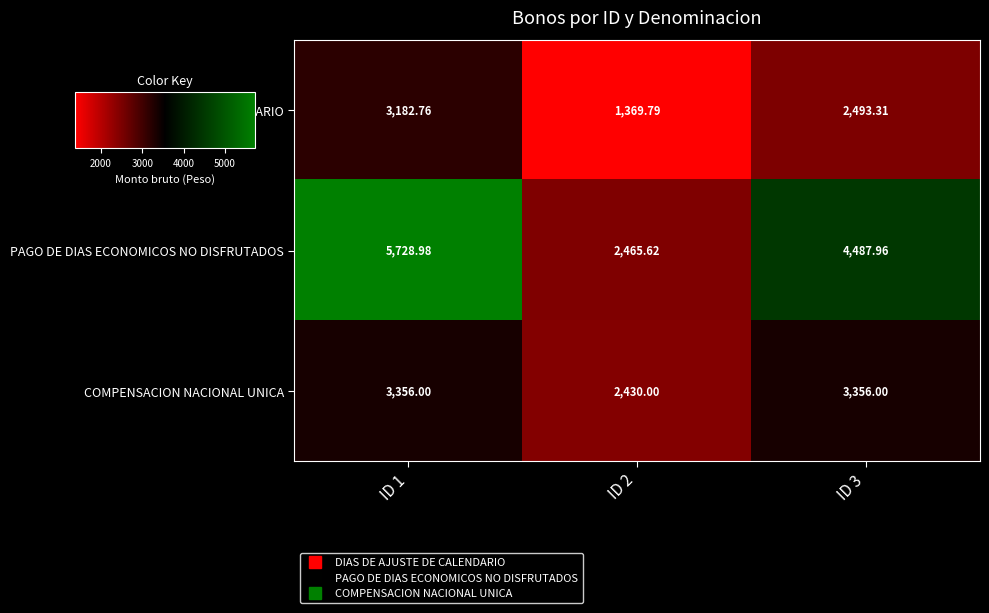

At ID 1, list the series in order from largest to smallest.

PAGO DE DIAS ECONOMICOS NO DISFRUTADOS, COMPENSACION NACIONAL UNICA, DIAS DE AJUSTE DE CALENDARIO